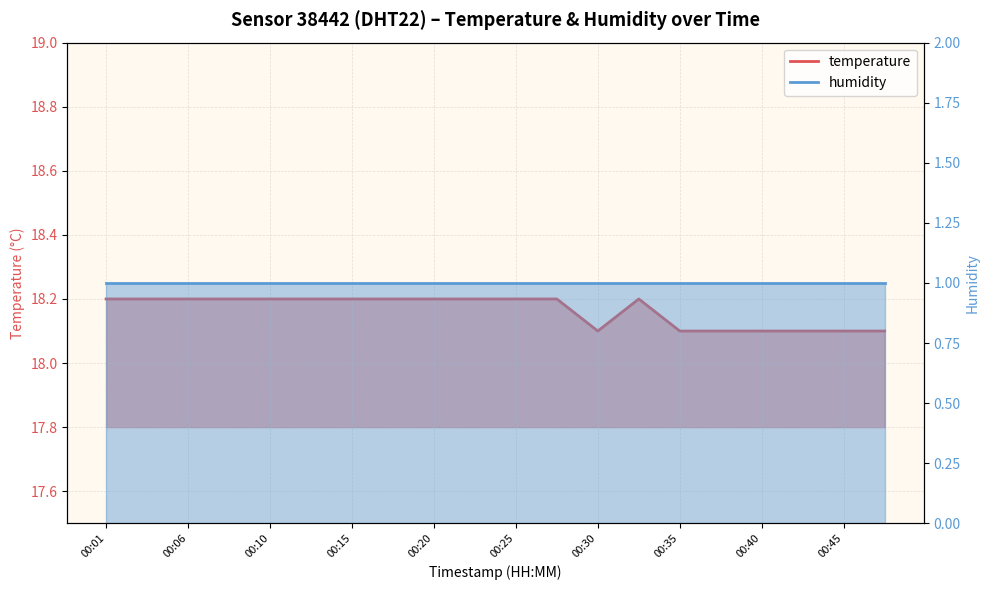

What is the ratio of the value at 00:23 to the value at 00:47?

1.0